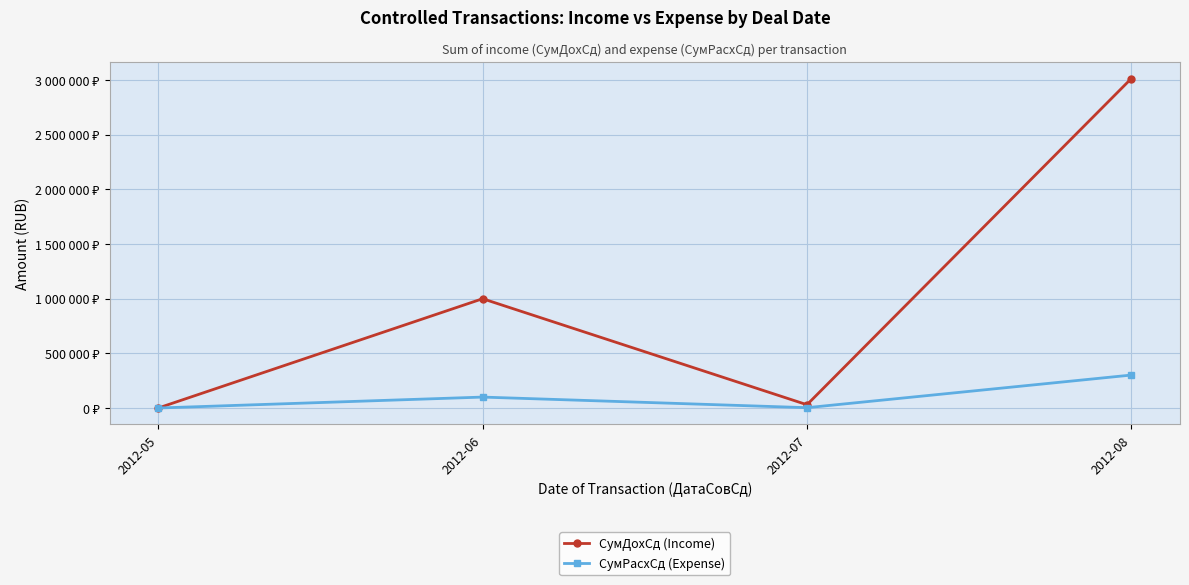

Reading right to left, list all the values displayed in this chart.

СумДохСд (Income): 2012-08=3015048	2012-07=30005	2012-06=1000000	2012-05=1
СумРасхСд (Expense): 2012-08=301556	2012-07=3007	2012-06=100000	2012-05=3